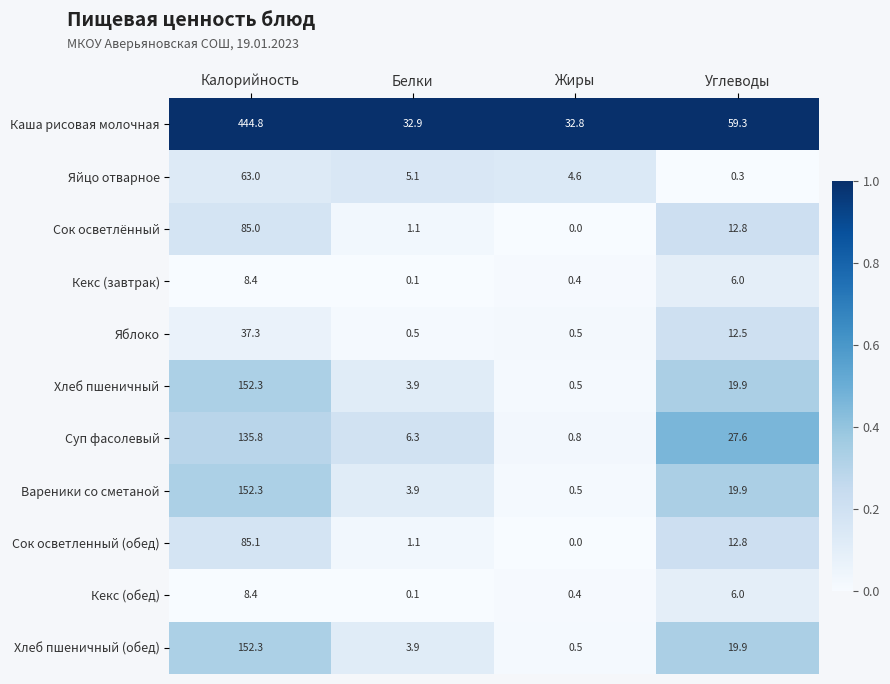

What is the difference between the maximum and minimum values in the Каша рисовая молочная series?

412.0